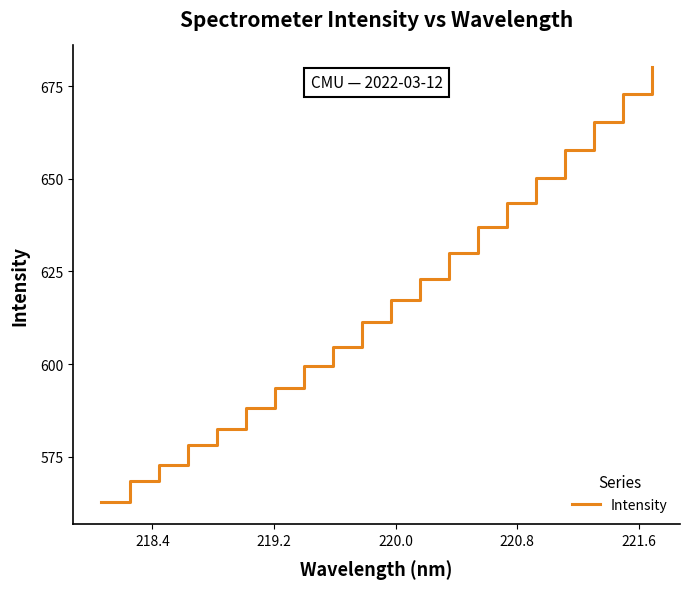

What is the difference between the maximum and minimum values?

117.4